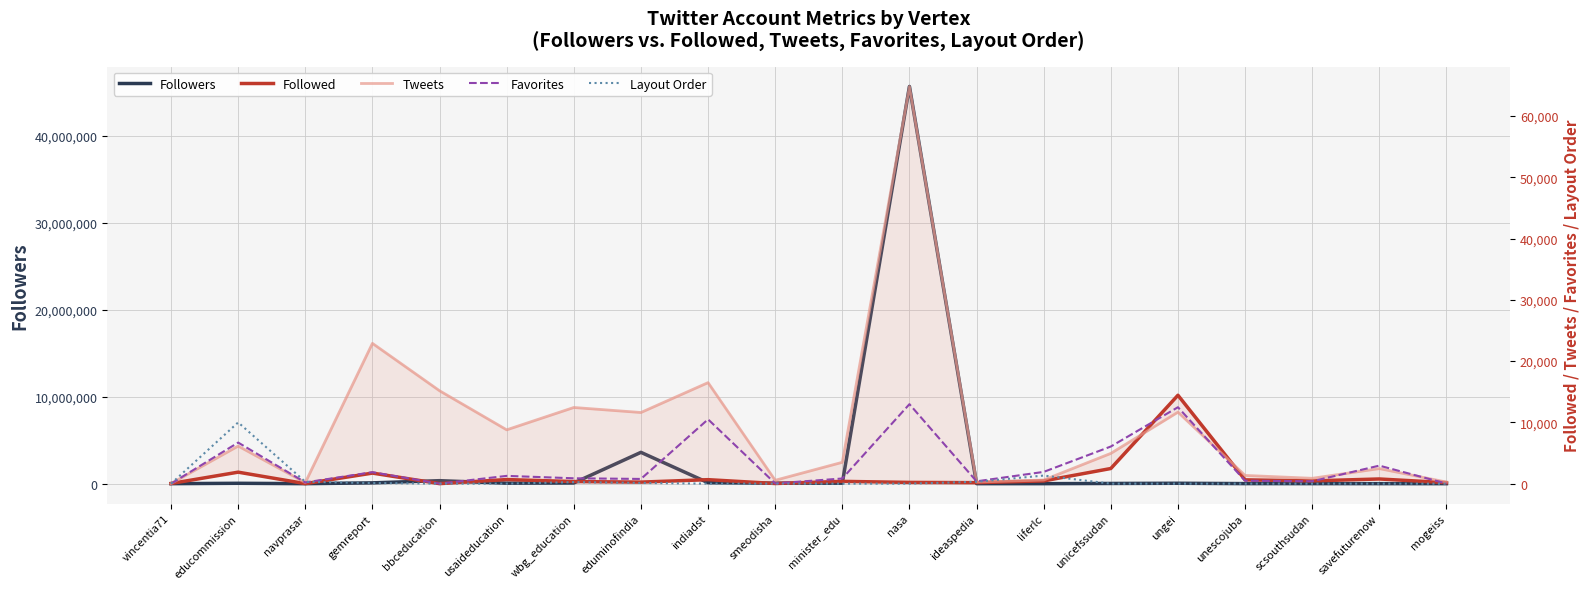

What is the sum of all Tweets values?

184976